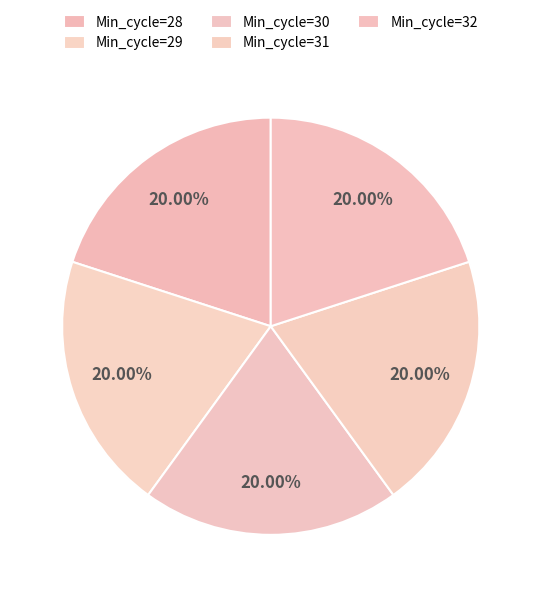

What is the largest slice in the pie chart?

Min_cycle=30